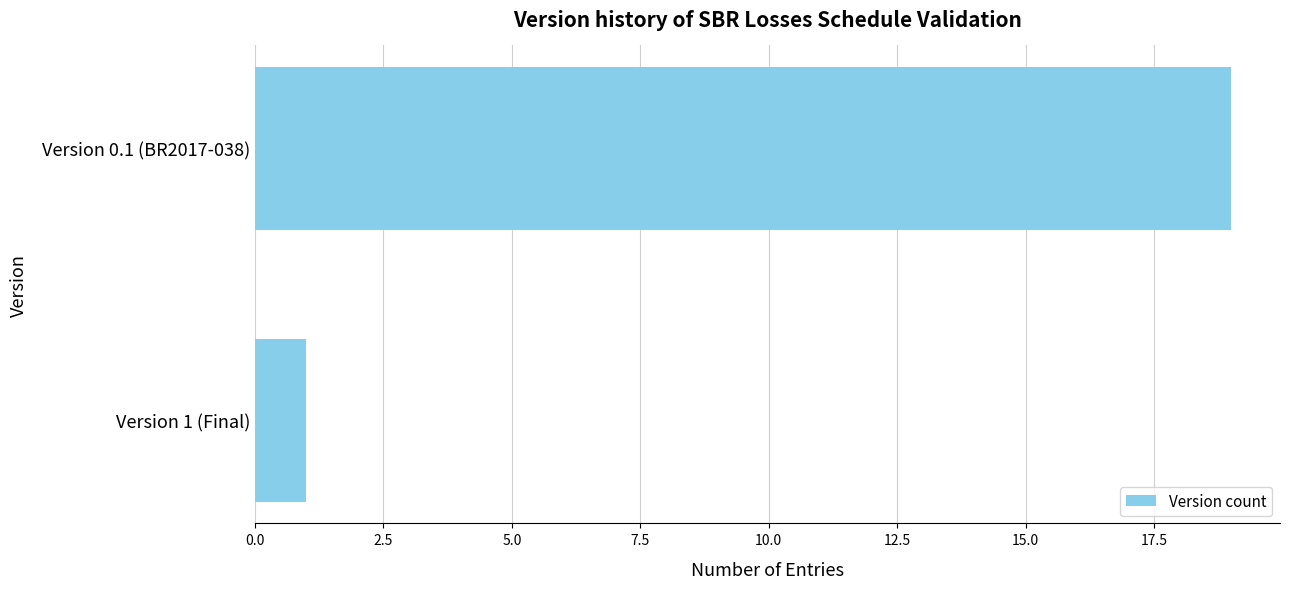

Reading top to bottom, extract all data points from this chart.

19	1